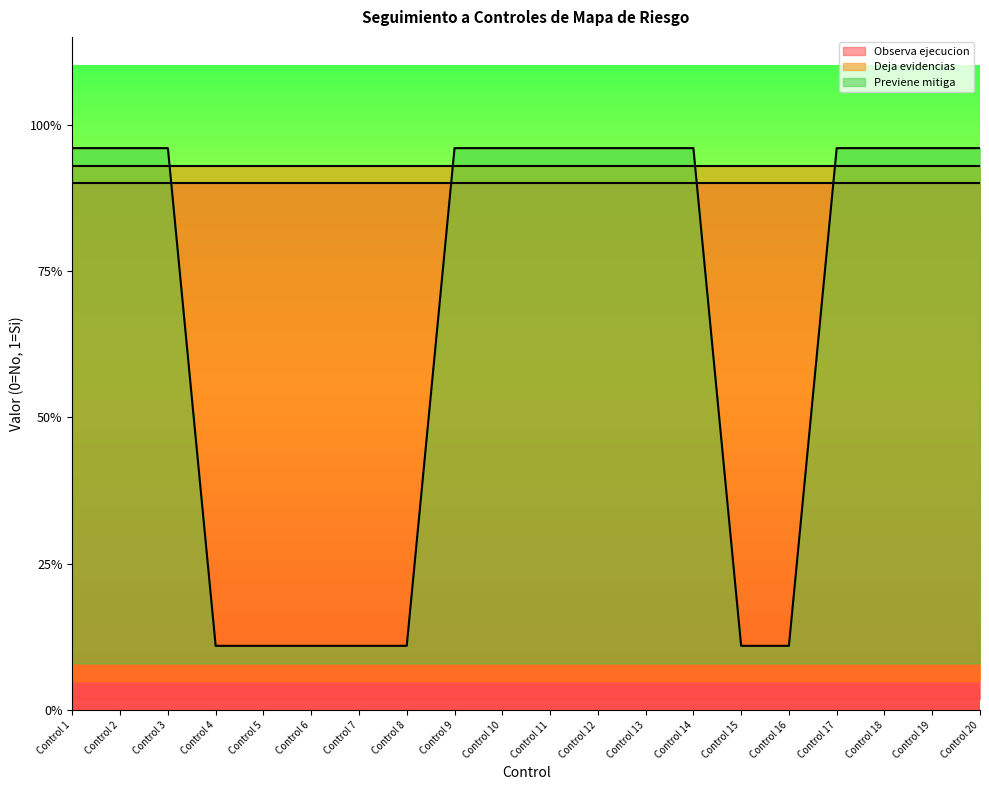

Reading right to left, extract all data points from this chart.

Observa ejecucion: Control 20=1	Control 19=1	Control 18=1	Control 17=1	Control 16=1	Control 15=1	Control 14=1	Control 13=1	Control 12=1	Control 11=1	Control 10=1	Control 9=1	Control 8=1	Control 7=1	Control 6=1	Control 5=1	Control 4=1	Control 3=1	Control 2=1	Control 1=1
Deja evidencias: Control 20=1	Control 19=1	Control 18=1	Control 17=1	Control 16=1	Control 15=1	Control 14=1	Control 13=1	Control 12=1	Control 11=1	Control 10=1	Control 9=1	Control 8=1	Control 7=1	Control 6=1	Control 5=1	Control 4=1	Control 3=1	Control 2=1	Control 1=1
Previene mitiga: Control 20=1	Control 19=1	Control 18=1	Control 17=1	Control 16=0	Control 15=0	Control 14=1	Control 13=1	Control 12=1	Control 11=1	Control 10=1	Control 9=1	Control 8=0	Control 7=0	Control 6=0	Control 5=0	Control 4=0	Control 3=1	Control 2=1	Control 1=1